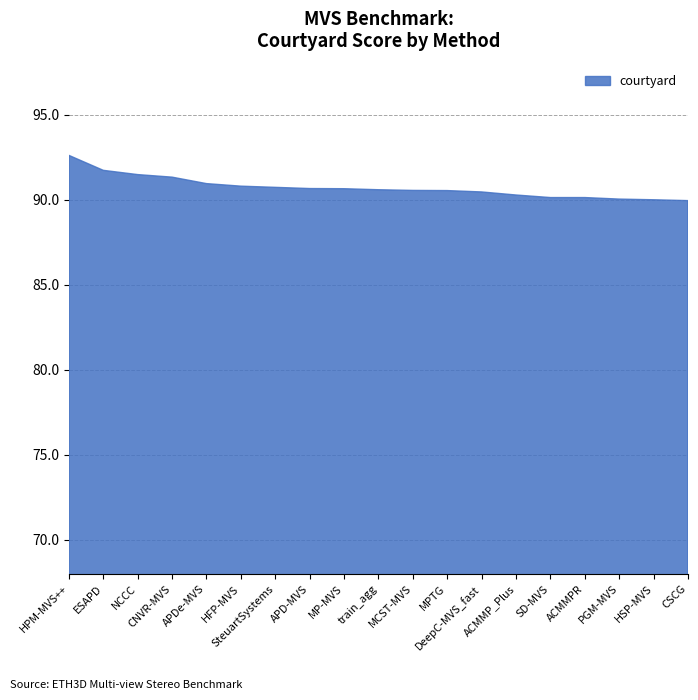

What is the minimum value shown in the chart?

90.0